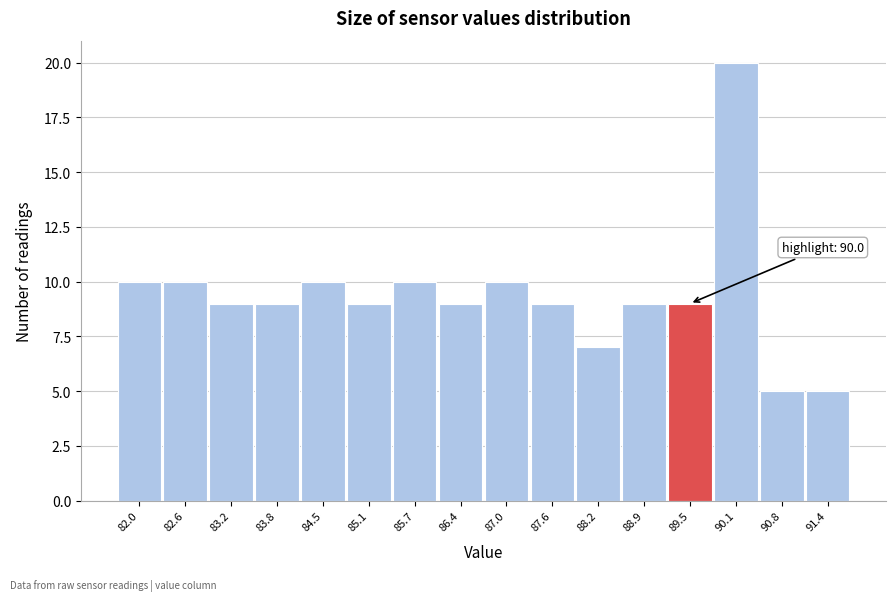

Reading left to right, transcribe all the data shown in this chart.

82.0=10	82.6=10	83.2=9	83.8=9	84.5=10	85.1=9	85.7=10	86.4=9	87.0=10	87.6=9	88.2=7	88.9=9	89.5=9	90.1=20	90.8=5	91.4=5